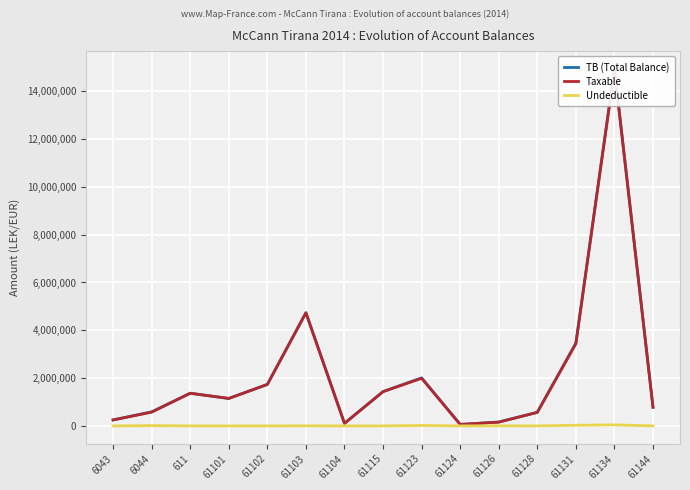

True or false: Undeductible and TB (Total Balance) cross at least once.

False